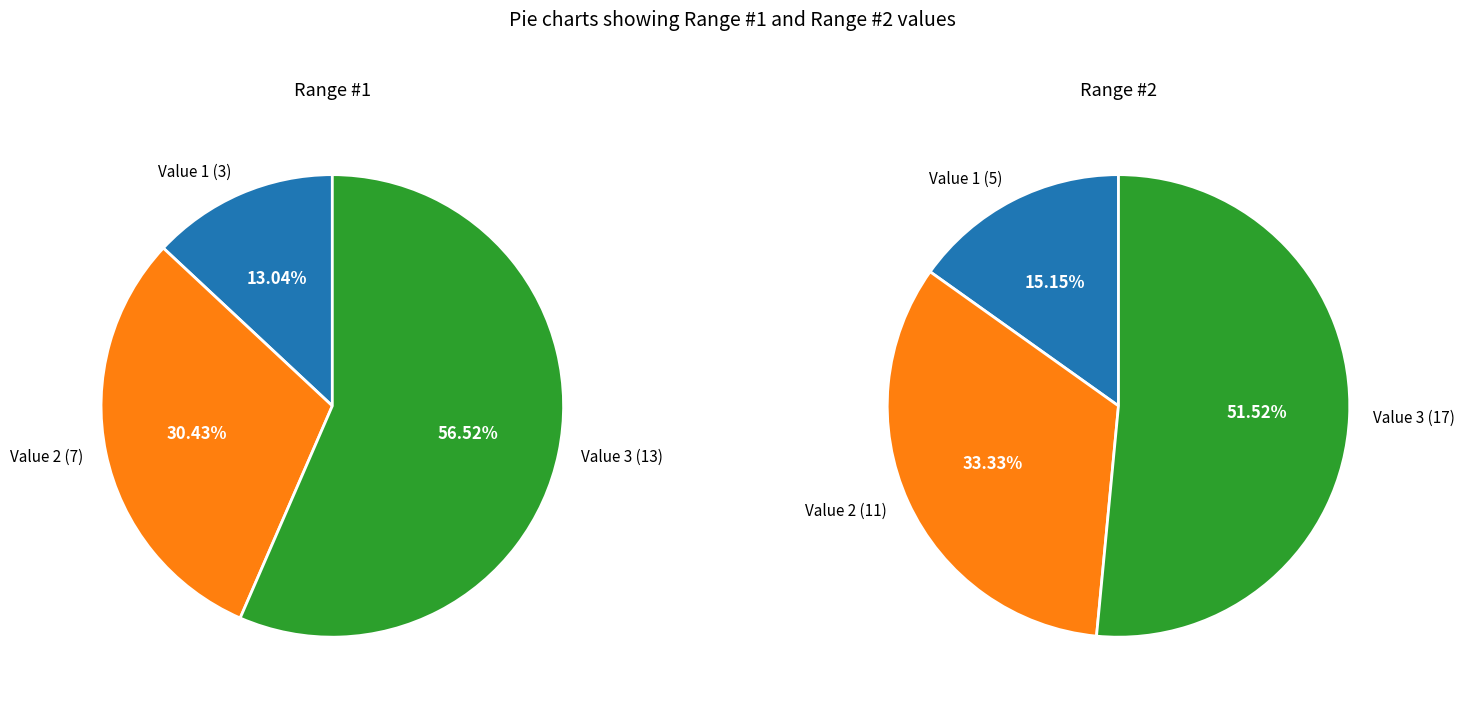

Between Value 2 and Value 3, which is larger?

Value 3